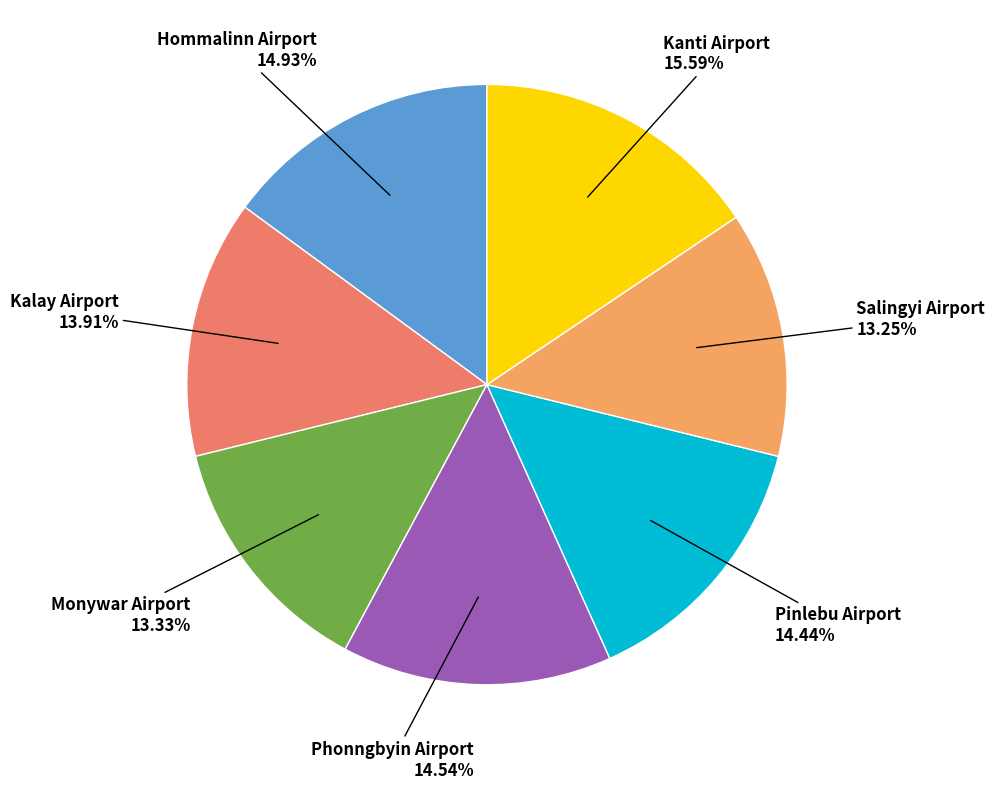

Is there a majority slice in this chart?

No